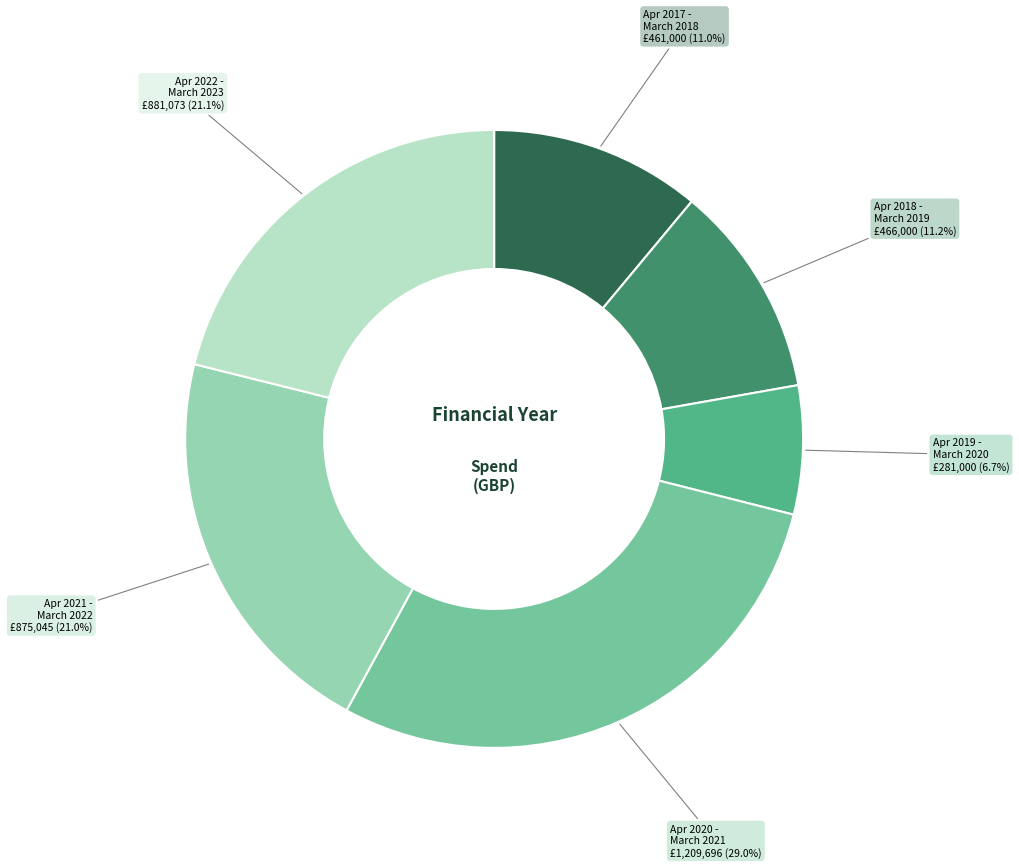

Is there a majority slice in this chart?

No